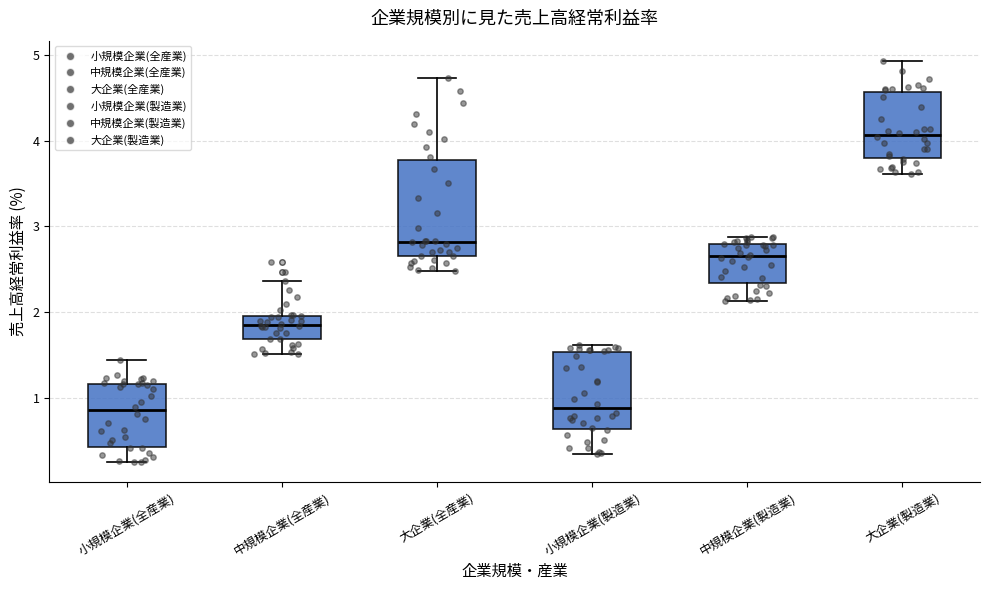

Reading left to right, transcribe this box plot: for each box, give where its median line is, the range the box spans, and where its two whiskers end, as read against the y-axis. The values are not printed on the chart, so give them approximately, as read against the axis.

小規模企業(全産業): median 0.9, box 0.4 to 1.2, whiskers 0.3 to 1.4
中規模企業(全産業): median 1.9, box 1.7 to 2.0, whiskers 1.5 to 2.4
大企業(全産業): median 2.8, box 2.7 to 3.8, whiskers 2.5 to 4.7
小規模企業(製造業): median 0.9, box 0.6 to 1.5, whiskers 0.4 to 1.6
中規模企業(製造業): median 2.7, box 2.3 to 2.8, whiskers 2.1 to 2.9
大企業(製造業): median 4.1, box 3.8 to 4.6, whiskers 3.6 to 4.9